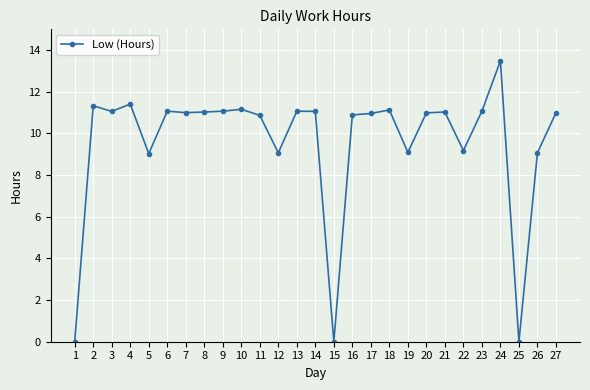

The chart shows a value of 11.4 at 4. True or false?

True